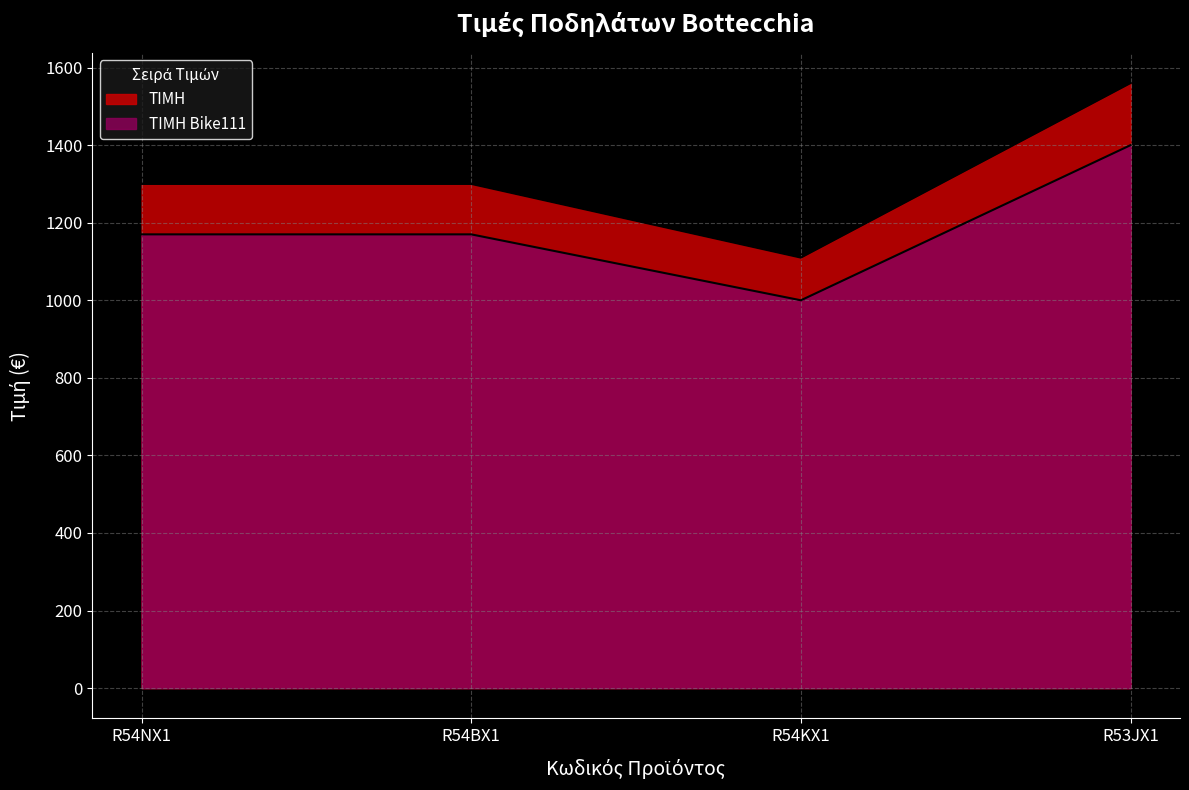

How many lines are shown in the chart?

2